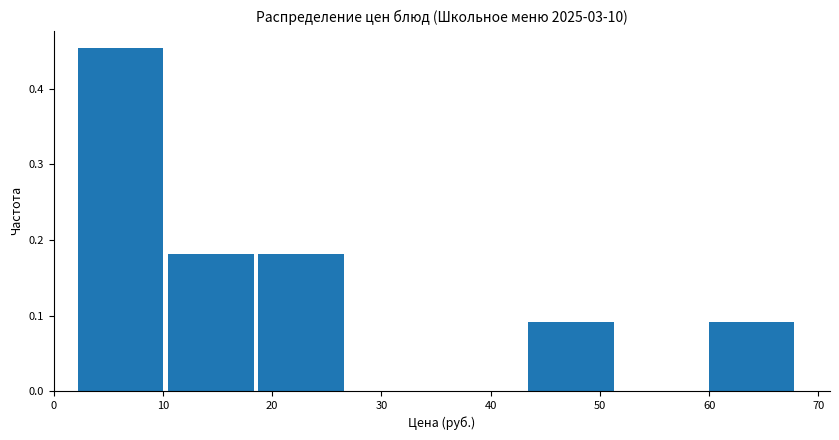

Reading left to right, list every bar in this chart as the range it spans on the x-axis followed by its height. Neither the bar edges nor the heights are printed on the chart, so give them approximately, as read against the axes.

2 to 10: 0.45
10 to 19: 0.18
19 to 27: 0.18
27 to 35: 0
35 to 43: 0
43 to 52: 0.09
52 to 60: 0
60 to 68: 0.09